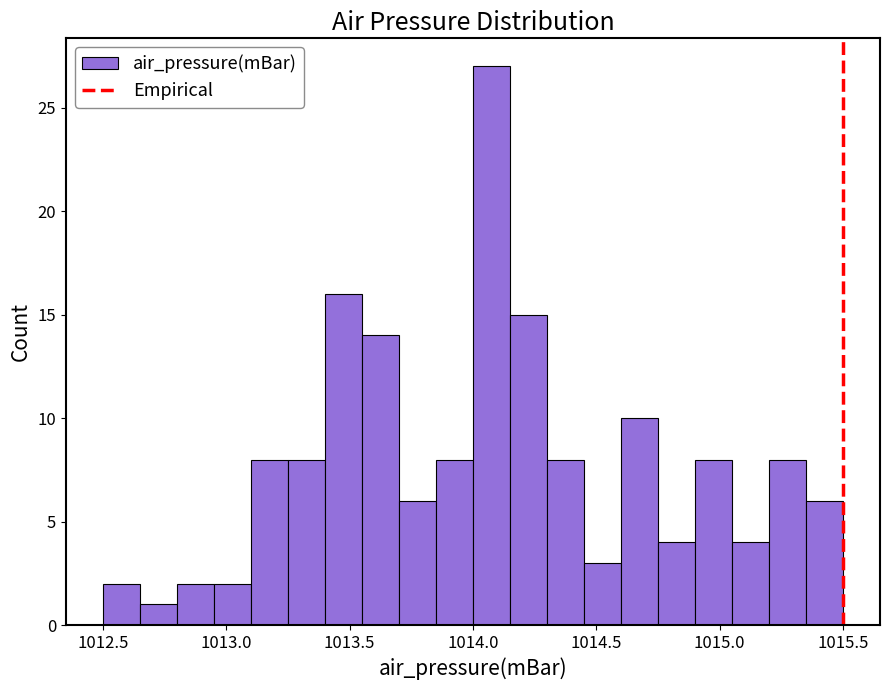

Around what value on the x-axis is the tallest bar? Give the approximate position of its centre, as read against the axis.

1014.10